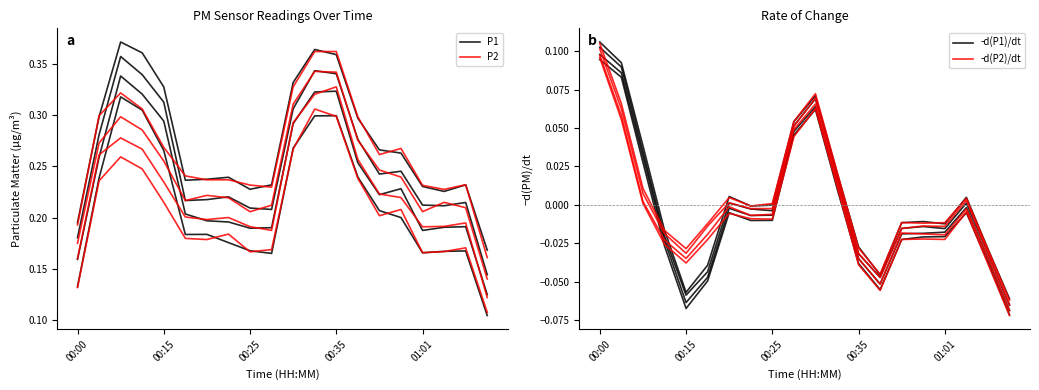

What is the difference between the maximum and minimum values in the -d(P2)/dt series?

0.2